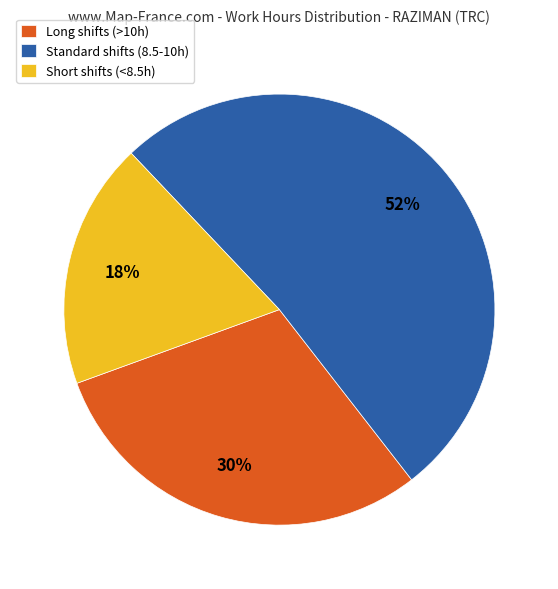

Is there a majority slice in this chart?

Yes